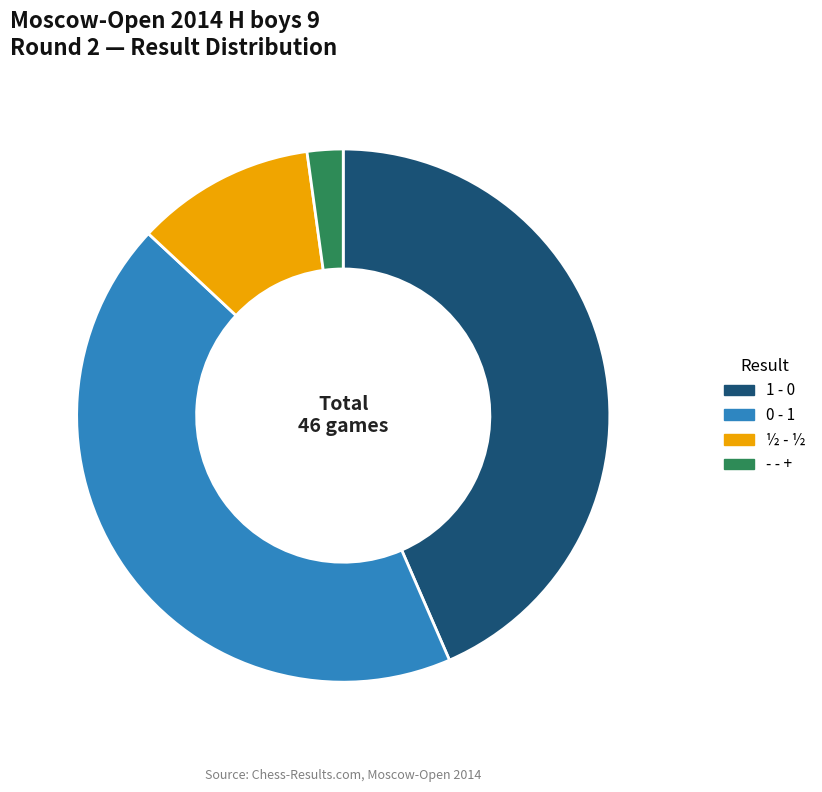

Is - - + the majority of the pie?

No